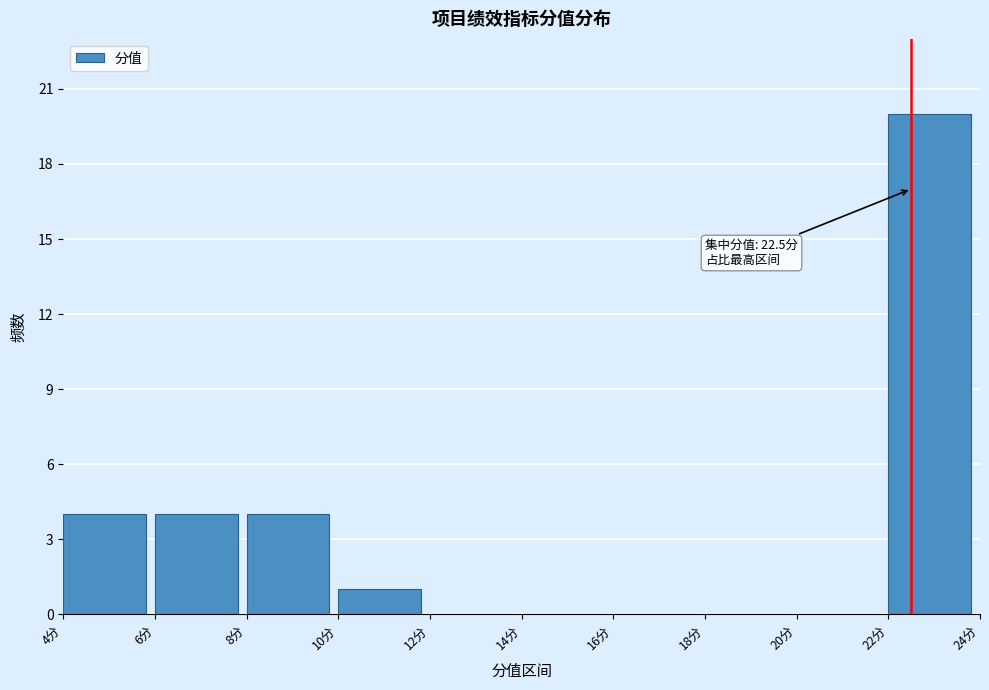

Over which range of the x-axis is the bar tallest?

22 to 24